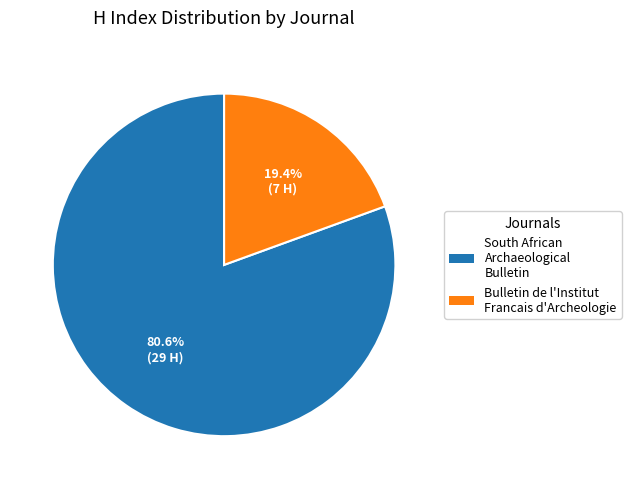

Is there a majority slice in this chart?

Yes